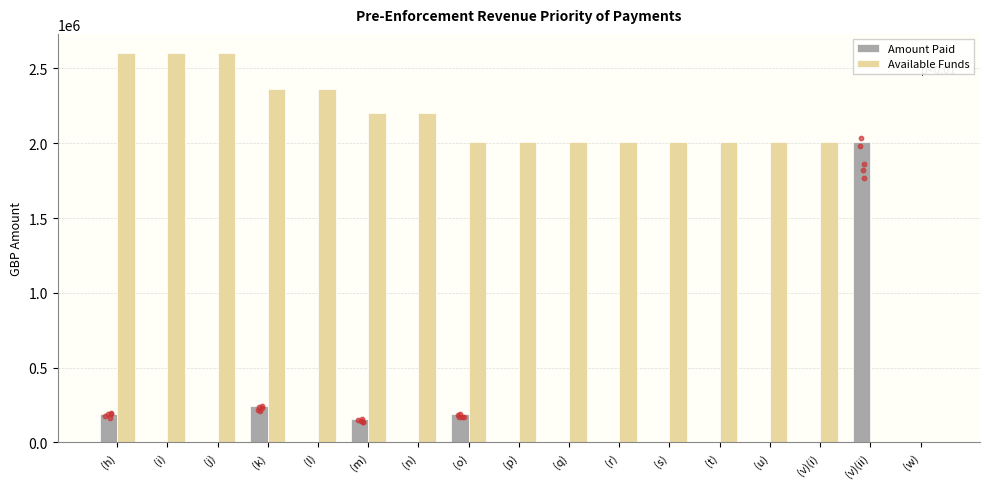

At which category is the sum across all series the highest?

(h)